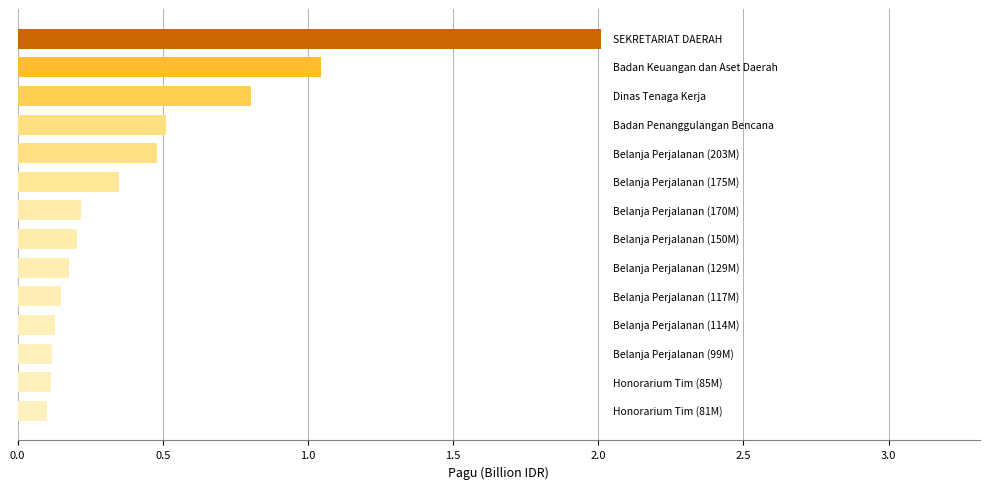

What is the maximum value shown in the chart?

2.0